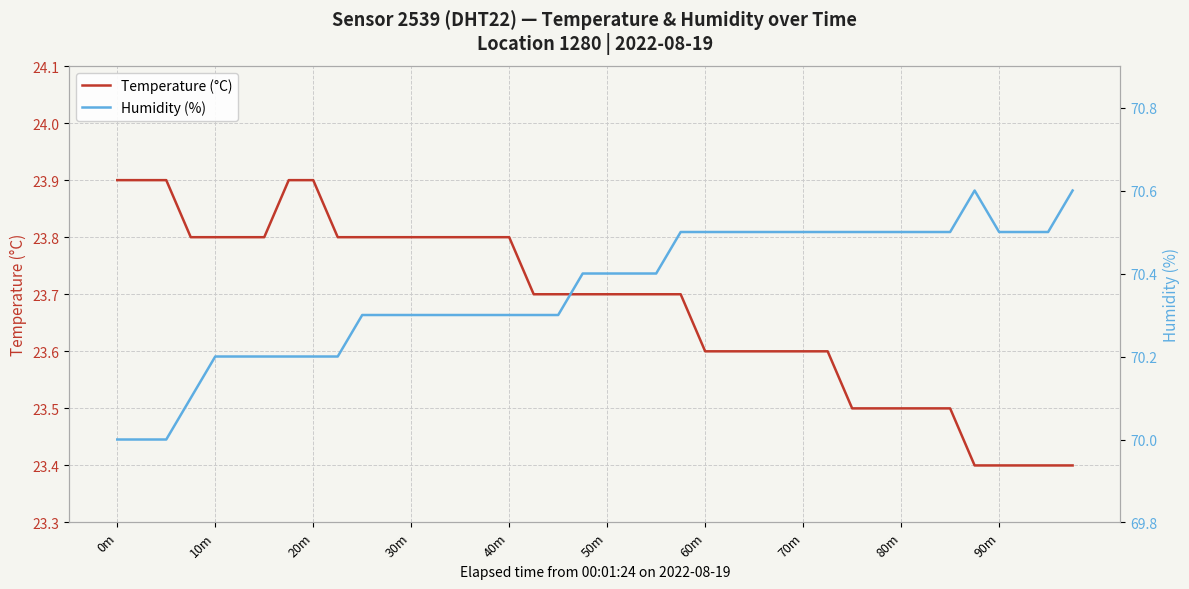

Does the chart display data point markers on the line(s)?

No